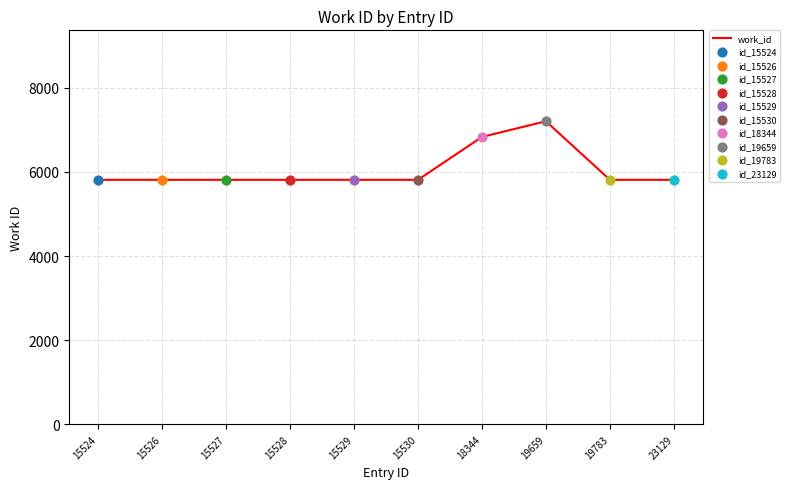

Between 18344 and 15529, which is larger?

18344